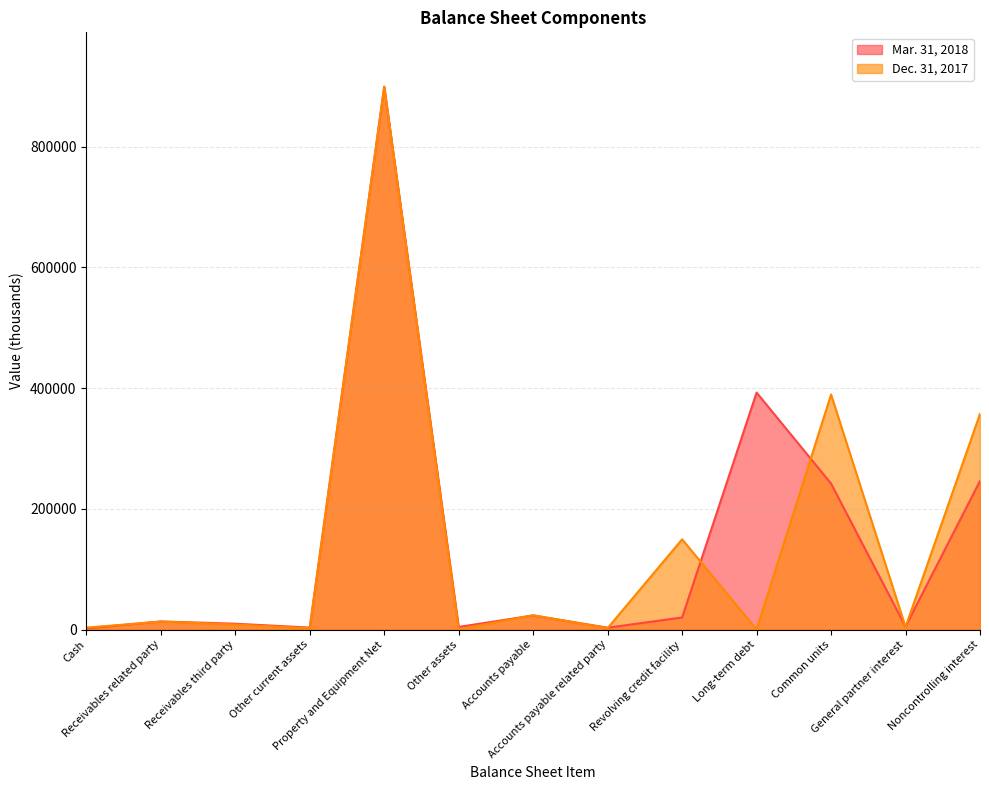

Where is Dec. 31, 2017 nearest to the value 449639?

Common units